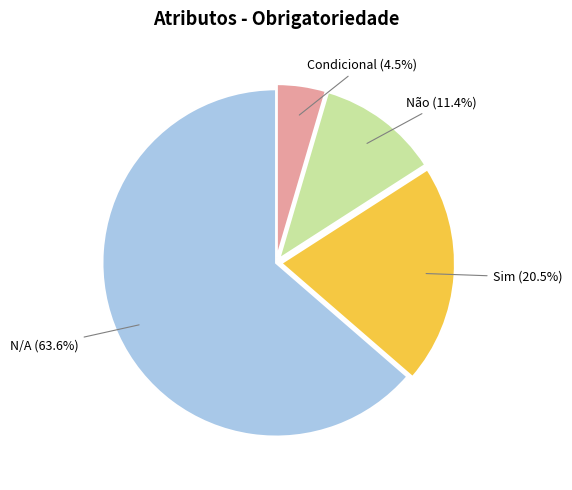

To the nearest percent, what portion does N/A represent?

64%